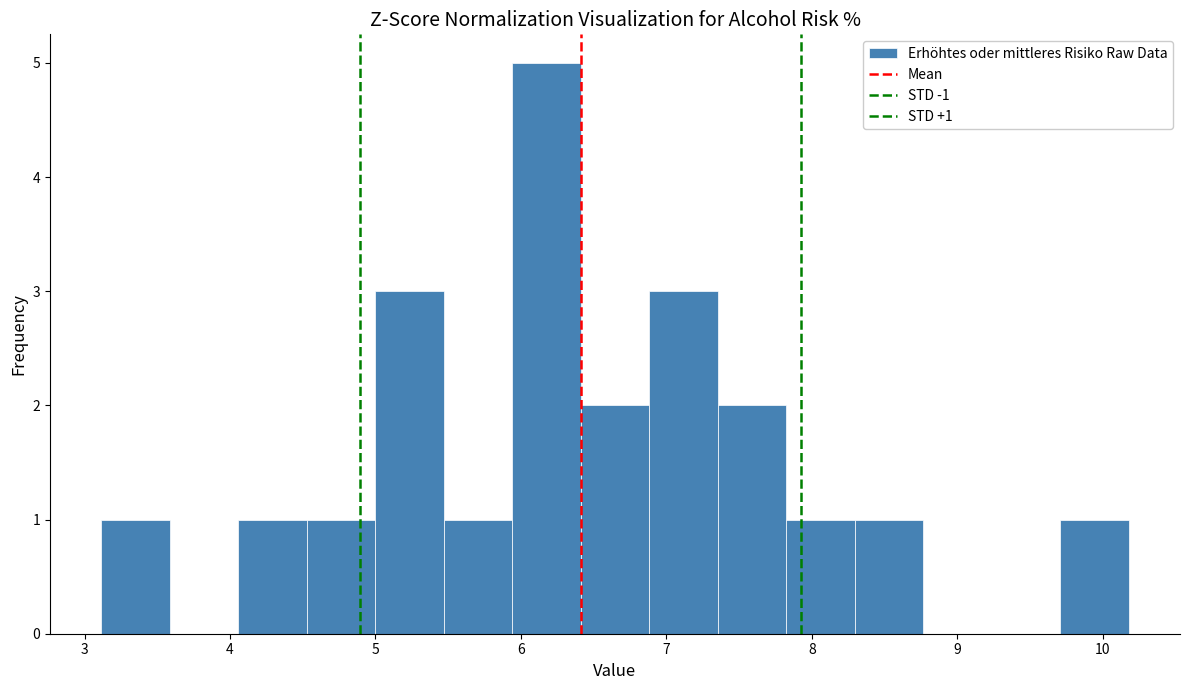

Over which range of the x-axis is the bar tallest?

5.9 to 6.4